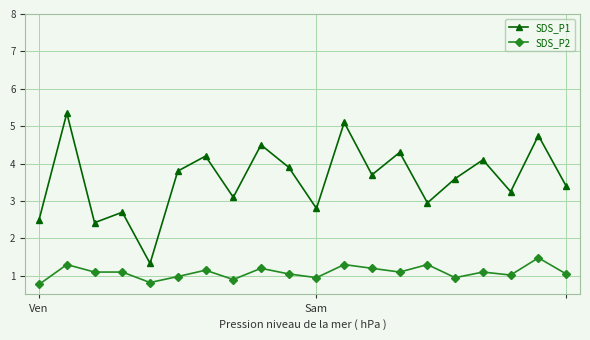

Which series has the largest range (max minus min)?

SDS_P1